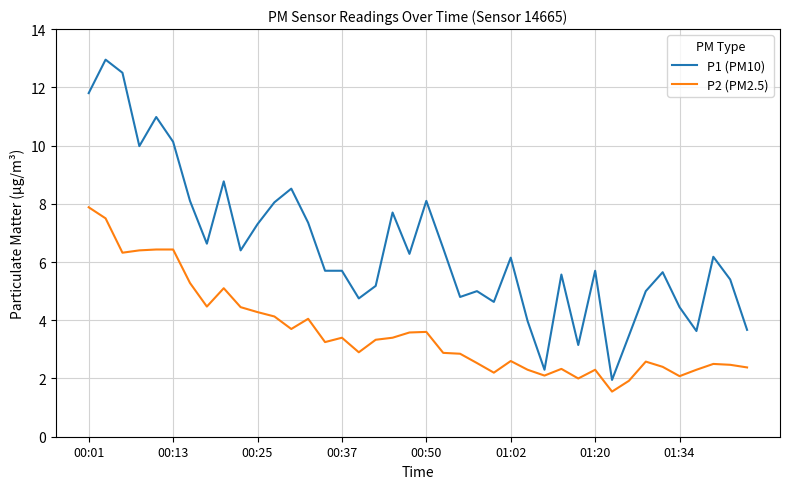

True or false: P2 (PM2.5) and P1 (PM10) intersect in this chart.

False